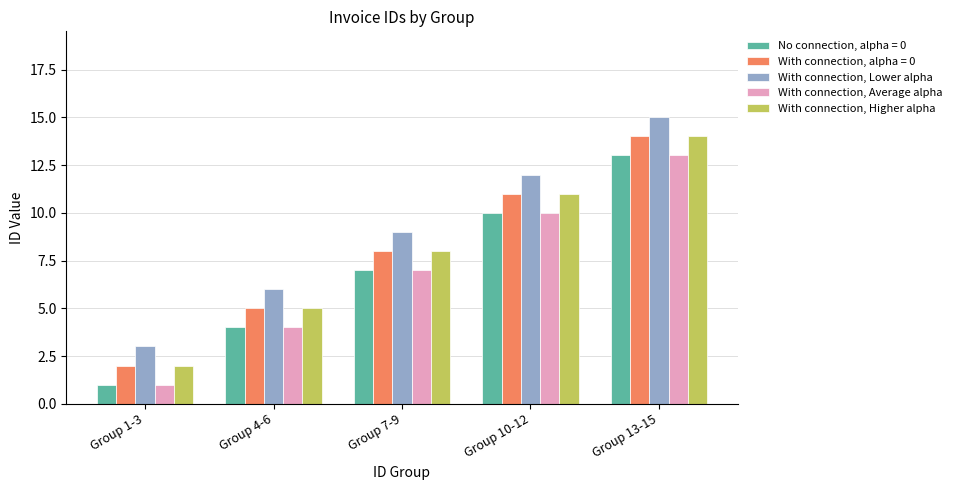

What are all the series names shown in the legend?

No connection, alpha = 0, With connection, alpha = 0, With connection, Lower alpha, With connection, Average alpha, With connection, Higher alpha